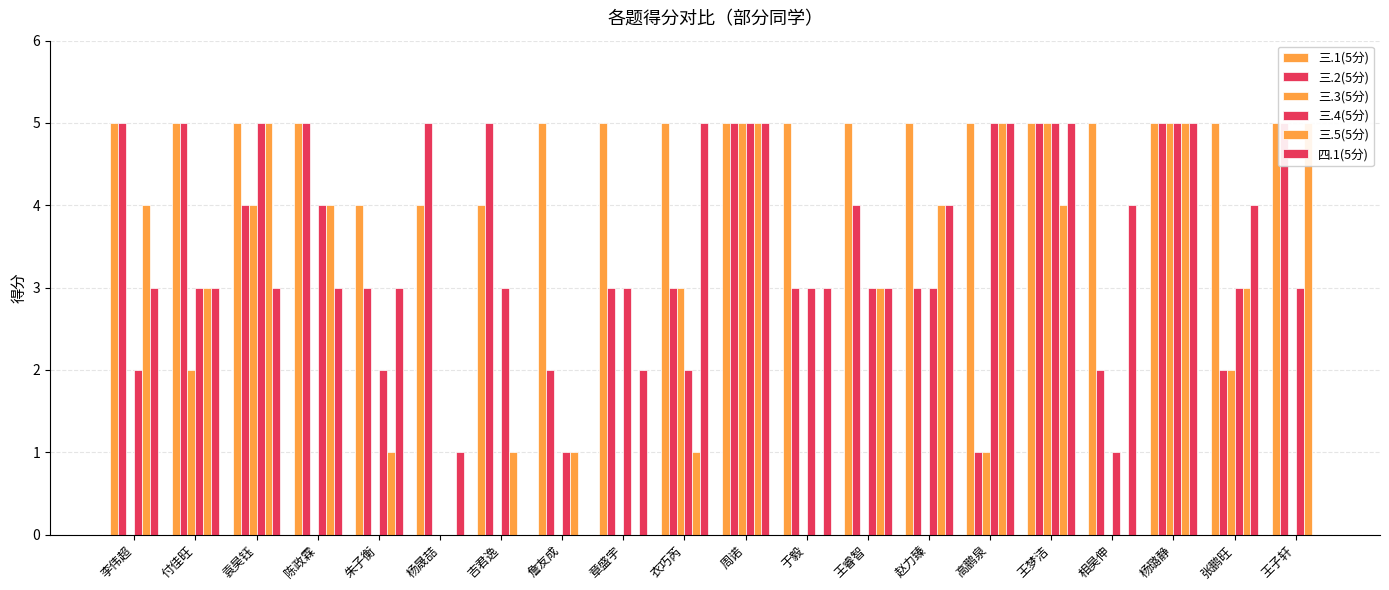

What is the sum of all 四.1(5分) values?

61